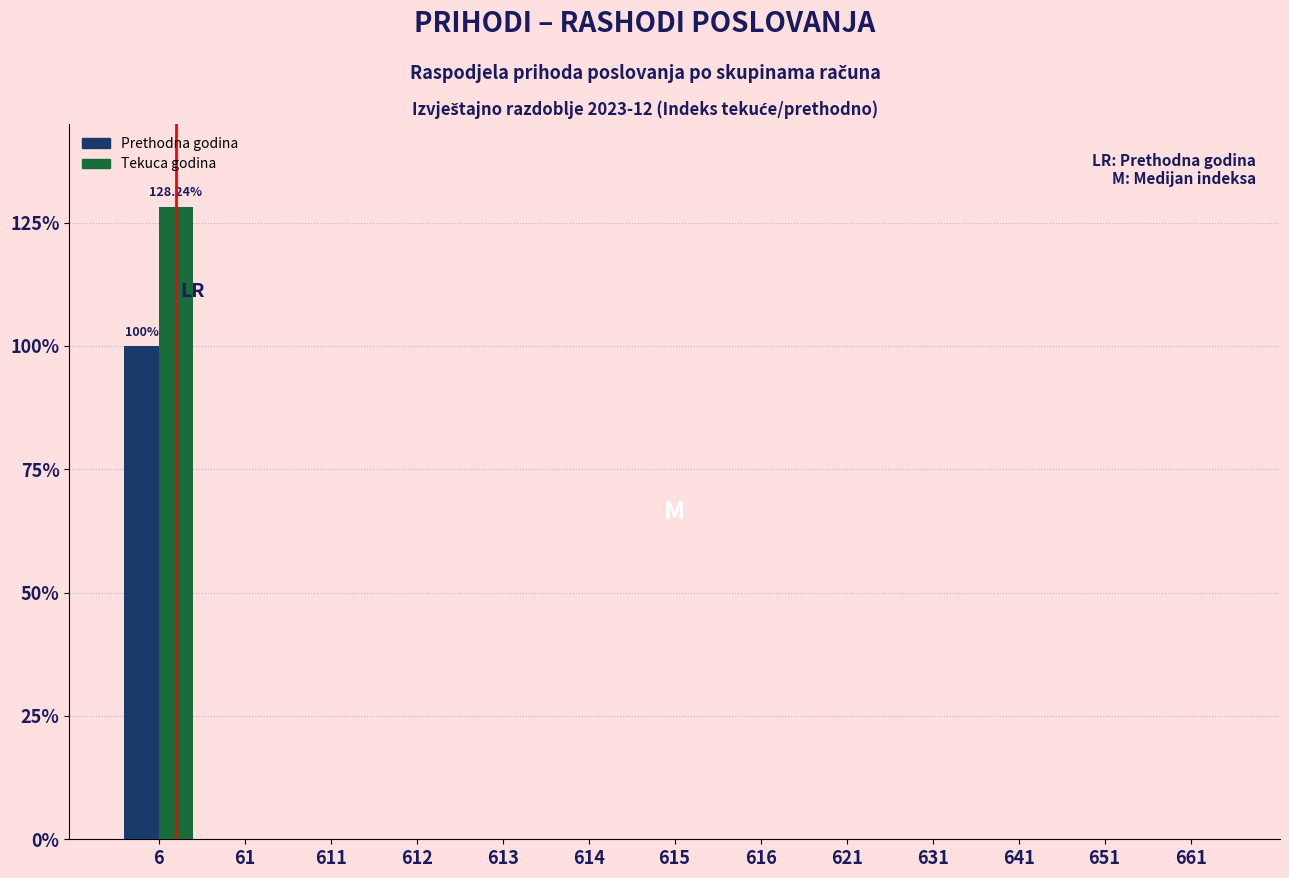

What is the total value across all series at 6?

228.2